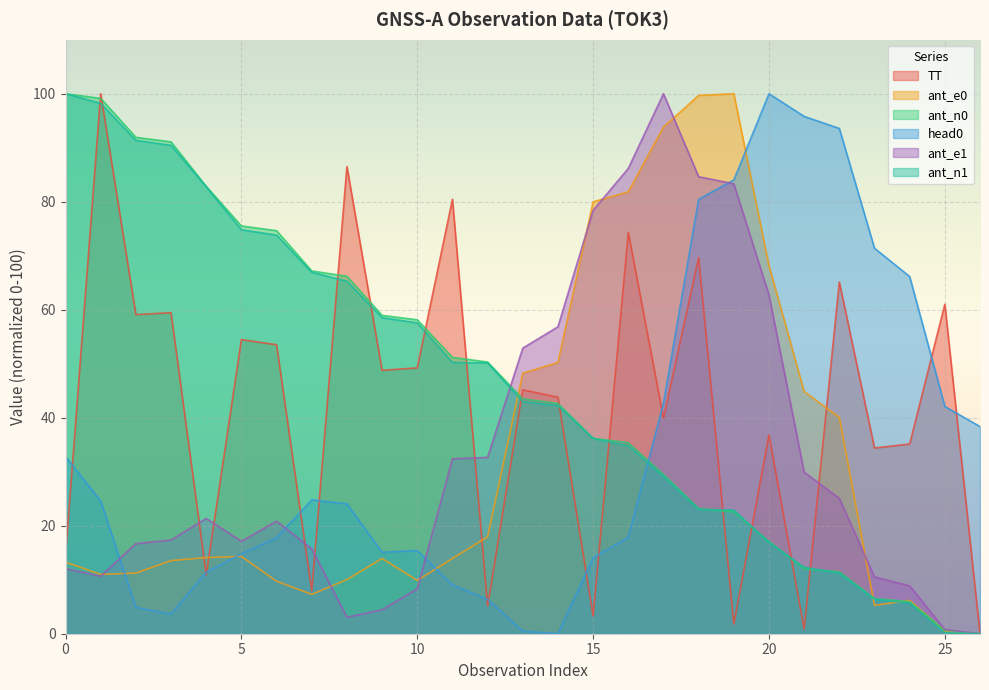

What are all the series names shown in the legend?

TT, ant_e0, ant_n0, head0, ant_e1, ant_n1